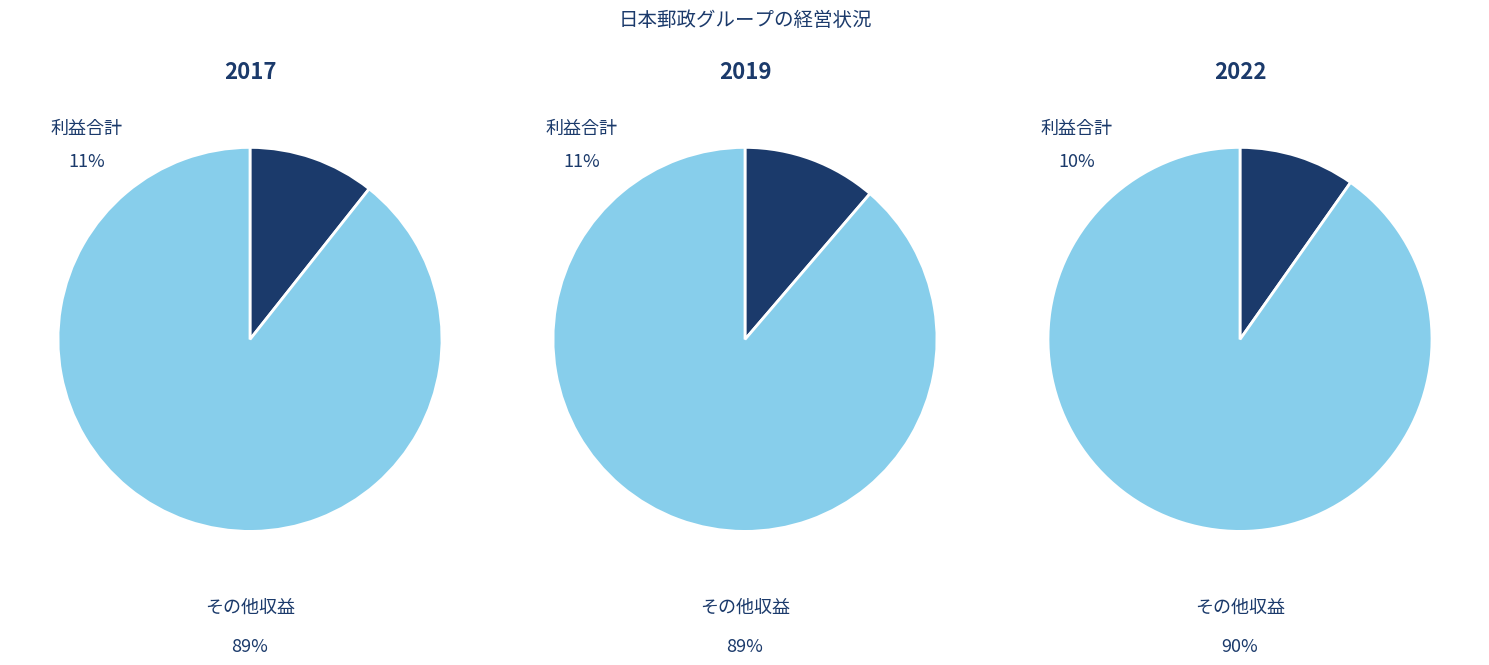

Which has a higher value, 1 or 3?

1